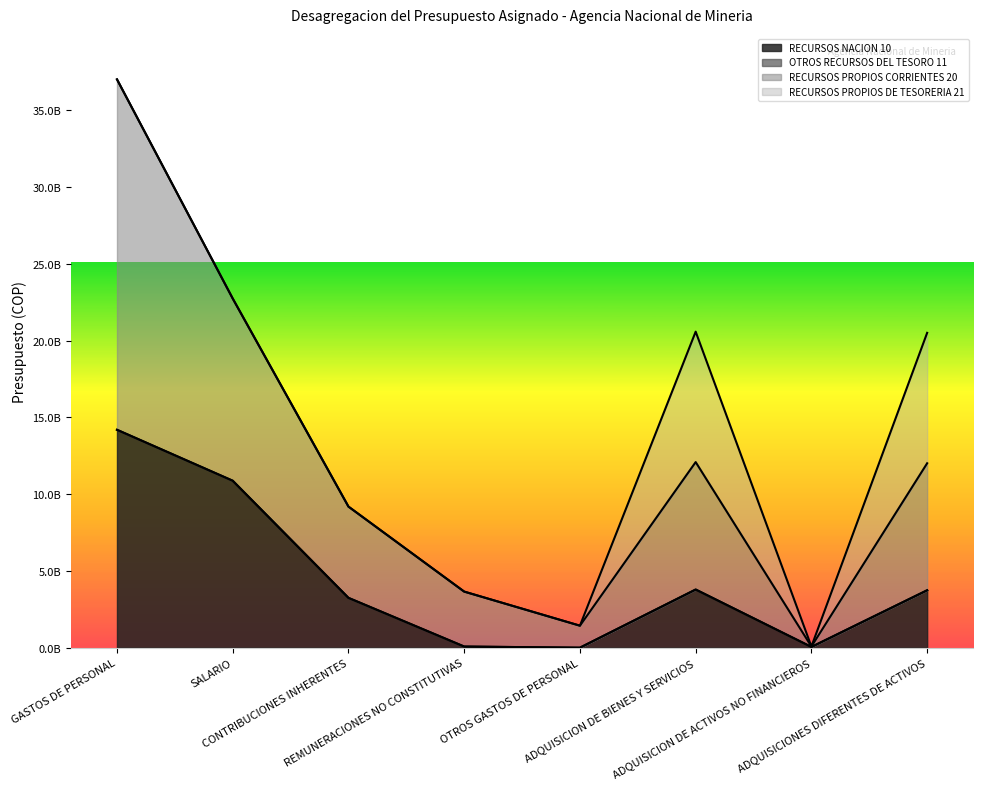

How many interior local peaks does the RECURSOS PROPIOS CORRIENTES 20 series have?

1